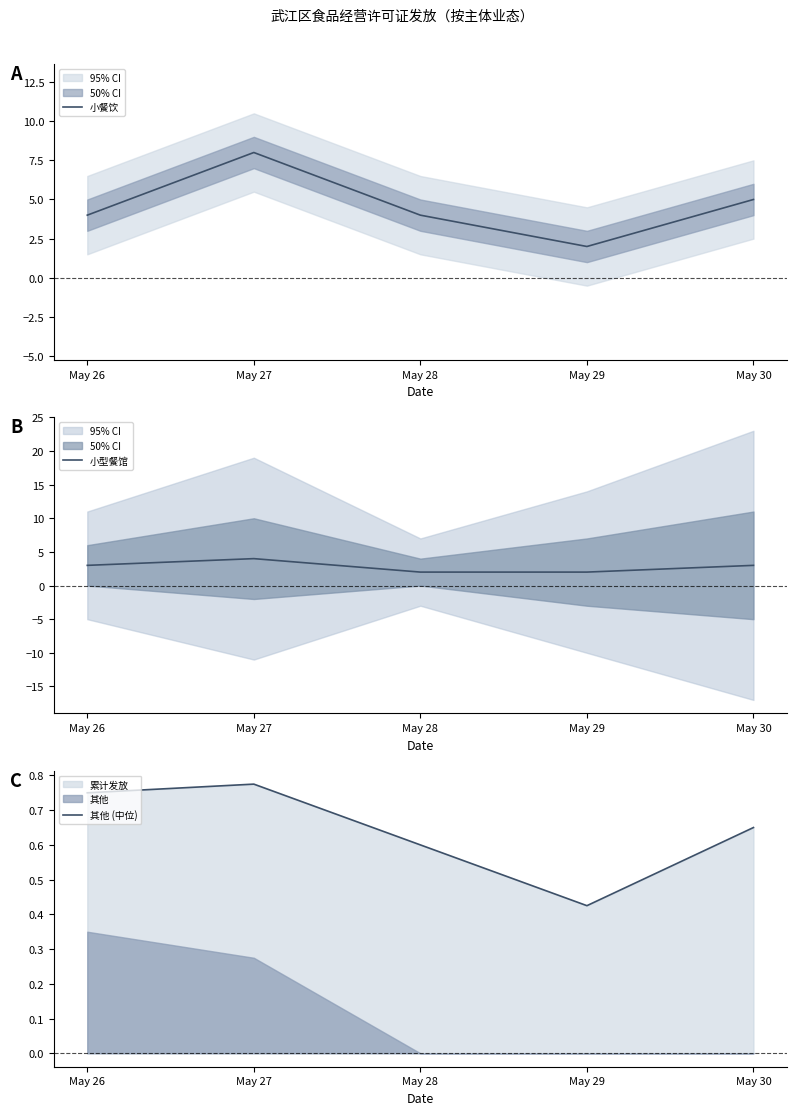

Reading right to left, list all the values displayed in this chart.

小餐饮: 5.0	2.0	4.0	8.0	4.0
小型餐馆: 3.0	2.0	2.0	4.0	3.0
其他 (中位): 0.7	0.4	0.6	0.8	0.8